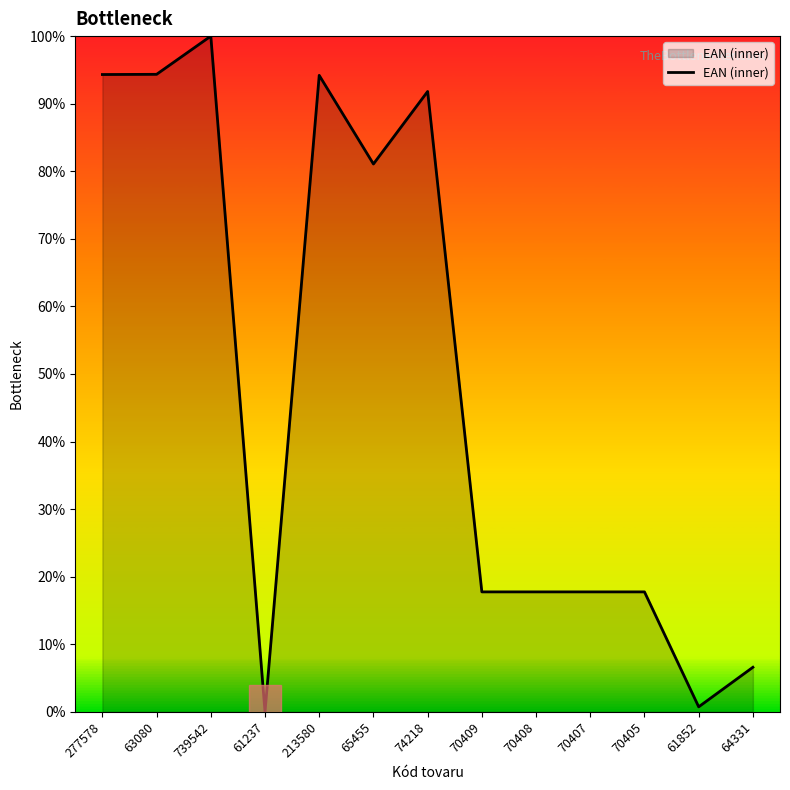

Read the value at 70407.

17.8